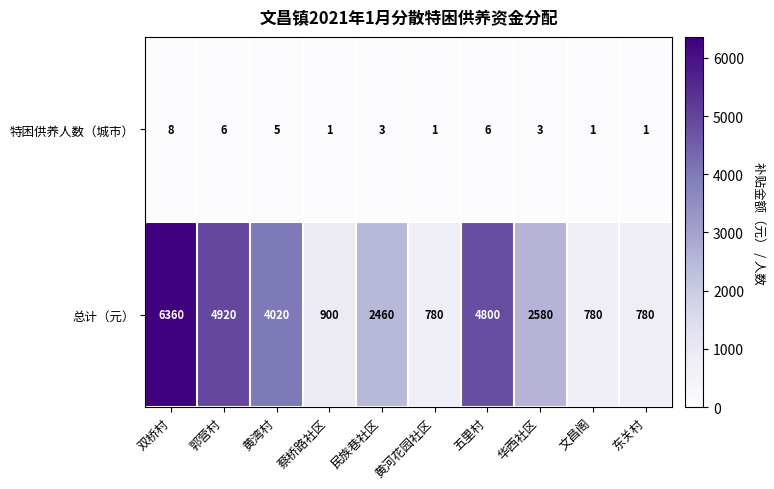

What is the average value of the 特困供养人数（城市） series?

4